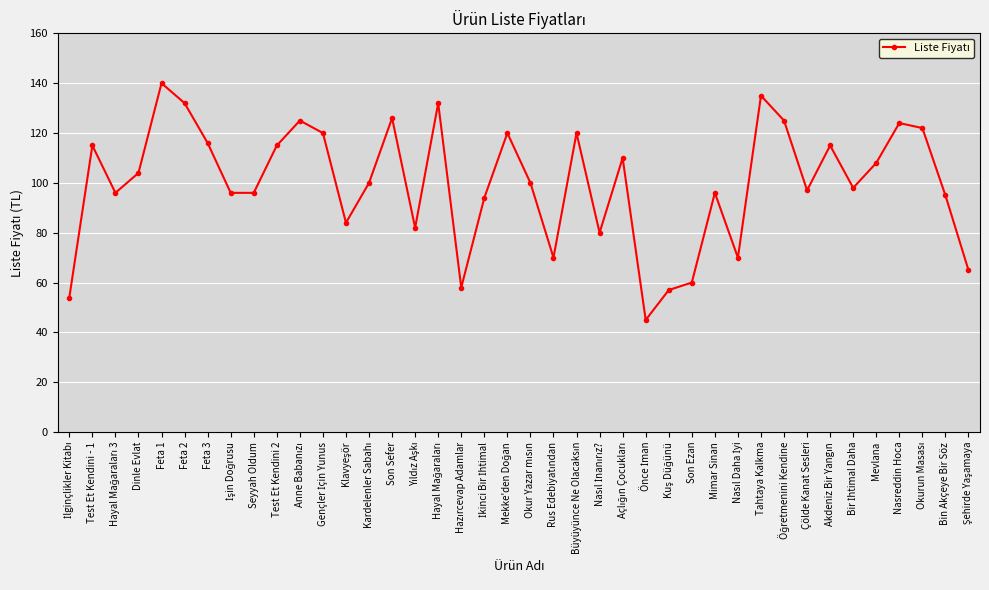

The chart shows a value of 128 at Seyyah Oldum. True or false?

False